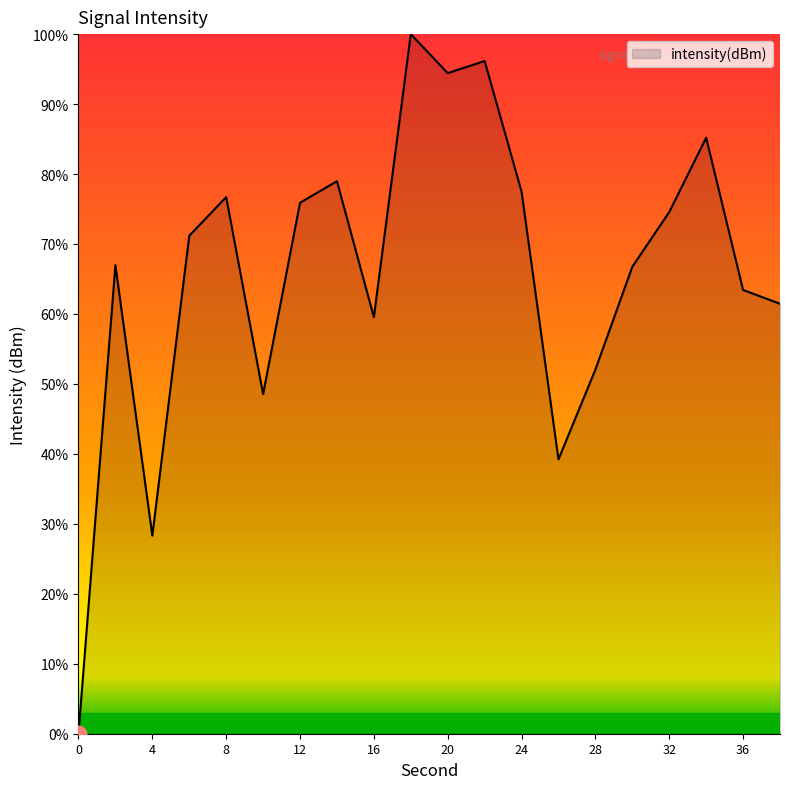

What is the maximum value shown in the chart?

100.0